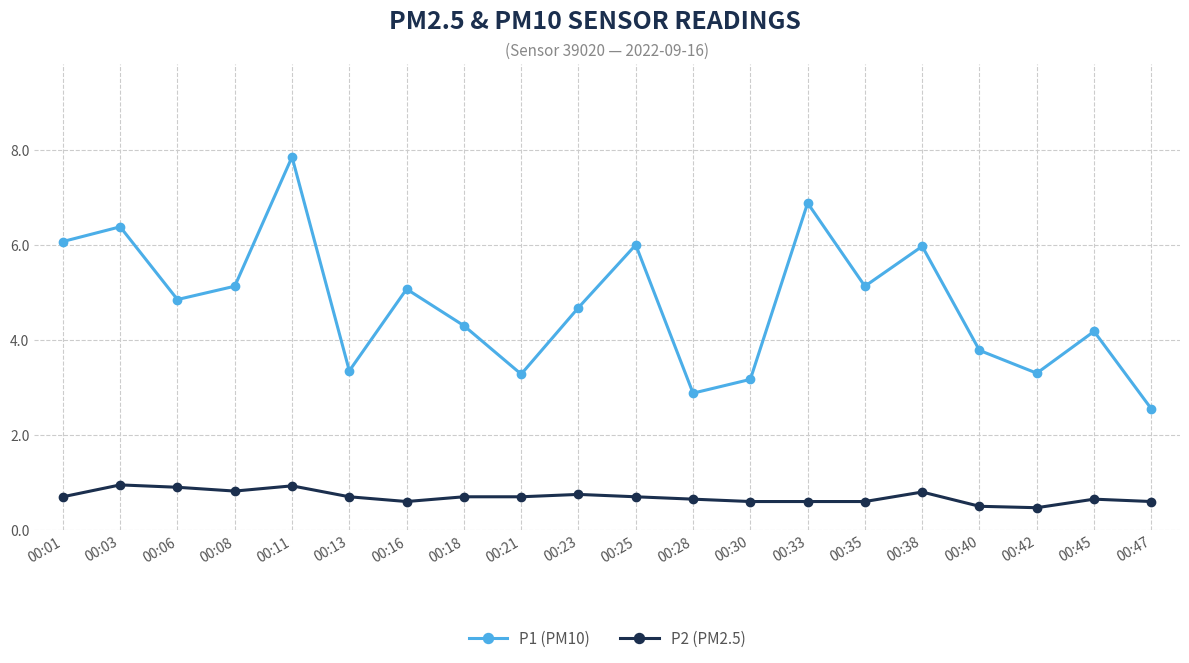

Which series has the widest spread of values?

P1 (PM10)